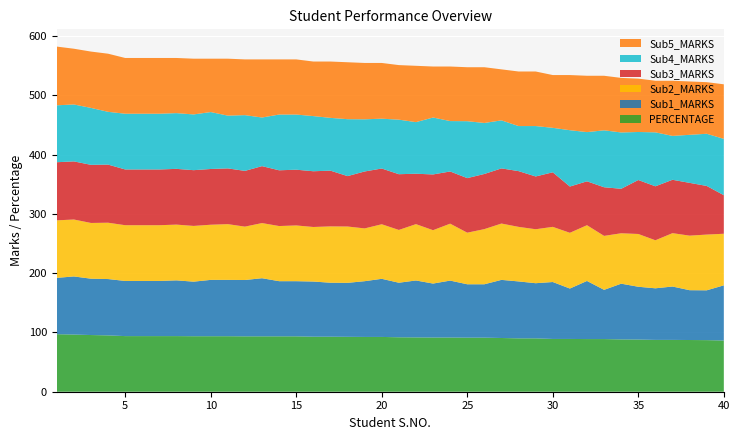

Reading right to left, list all the values displayed in this chart.

PERCENTAGE: 40=86.4	39=87.0	38=87.2	37=87.4	36=87.4	35=88.0	34=88.2	33=88.8	32=88.8	31=89.0	30=89.0	29=90.0	28=90.0	27=90.6	26=91.2	25=91.2	24=91.4	23=91.4	22=91.6	21=91.8	20=92.4	19=92.4	18=92.6	17=92.8	16=92.8	15=93.4	14=93.4	13=93.4	12=93.4	11=93.6	10=93.6	9=93.6	8=93.8	7=93.8	6=93.8	5=93.8	4=95.0	3=95.6	2=96.4	1=97.0
Sub1_MARKS: 40=93.0	39=84.0	38=84.0	37=90.0	36=87.0	35=89.0	34=94.0	33=83.0	32=98.0	31=85.0	30=96.0	29=93.0	28=96.0	27=98.0	26=90.0	25=90.0	24=96.0	23=91.0	22=96.0	21=92.0	20=98.0	19=94.0	18=91.0	17=91.0	16=93.0	15=93.0	14=93.0	13=98.0	12=95.0	11=95.0	10=95.0	9=92.0	8=94.0	7=93.0	6=93.0	5=93.0	4=95.0	3=95.0	2=98.0	1=95.0
Sub2_MARKS: 40=87.0	39=94.0	38=92.0	37=90.0	36=81.0	35=89.0	34=85.0	33=91.0	32=94.0	31=94.0	30=93.0	29=91.0	28=92.0	27=95.0	26=93.0	25=87.0	24=96.0	23=90.0	22=95.0	21=89.0	20=92.0	19=89.0	18=95.0	17=95.0	16=92.0	15=94.0	14=93.0	13=93.0	12=90.0	11=94.0	10=93.0	9=94.0	8=94.0	7=94.0	6=94.0	5=94.0	4=95.0	3=94.0	2=96.0	1=97.0
Sub3_MARKS: 40=65.0	39=82.0	38=89.0	37=90.0	36=91.0	35=91.0	34=75.0	33=82.0	32=74.0	31=78.0	30=92.0	29=89.0	28=94.0	27=93.0	26=93.0	25=92.0	24=88.0	23=94.0	22=85.0	21=94.0	20=94.0	19=96.0	18=85.0	17=94.0	16=94.0	15=94.0	14=94.0	13=96.0	12=94.0	11=94.0	10=94.0	9=94.0	8=94.0	7=94.0	6=94.0	5=94.0	4=98.0	3=98.0	2=98.0	1=98.0
Sub4_MARKS: 40=95.0	39=88.0	38=81.0	37=74.0	36=91.0	35=81.0	34=95.0	33=96.0	32=83.0	31=95.0	30=75.0	29=85.0	28=76.0	27=81.0	26=86.0	25=96.0	24=85.0	23=96.0	22=87.0	21=92.0	20=84.0	19=88.0	18=96.0	17=89.0	16=93.0	15=93.0	14=94.0	13=82.0	12=94.0	11=89.0	10=96.0	9=94.0	8=94.0	7=94.0	6=94.0	5=94.0	4=89.0	3=96.0	2=96.0	1=96.0
Sub5_MARKS: 40=92.0	39=87.0	38=90.0	37=93.0	36=87.0	35=90.0	34=92.0	33=92.0	32=95.0	31=93.0	30=89.0	29=92.0	28=92.0	27=86.0	26=94.0	25=91.0	24=92.0	23=86.0	22=95.0	21=92.0	20=94.0	19=95.0	18=96.0	17=95.0	16=92.0	15=93.0	14=93.0	13=98.0	12=94.0	11=96.0	10=90.0	9=94.0	8=93.0	7=94.0	6=94.0	5=94.0	4=98.0	3=95.0	2=94.0	1=99.0